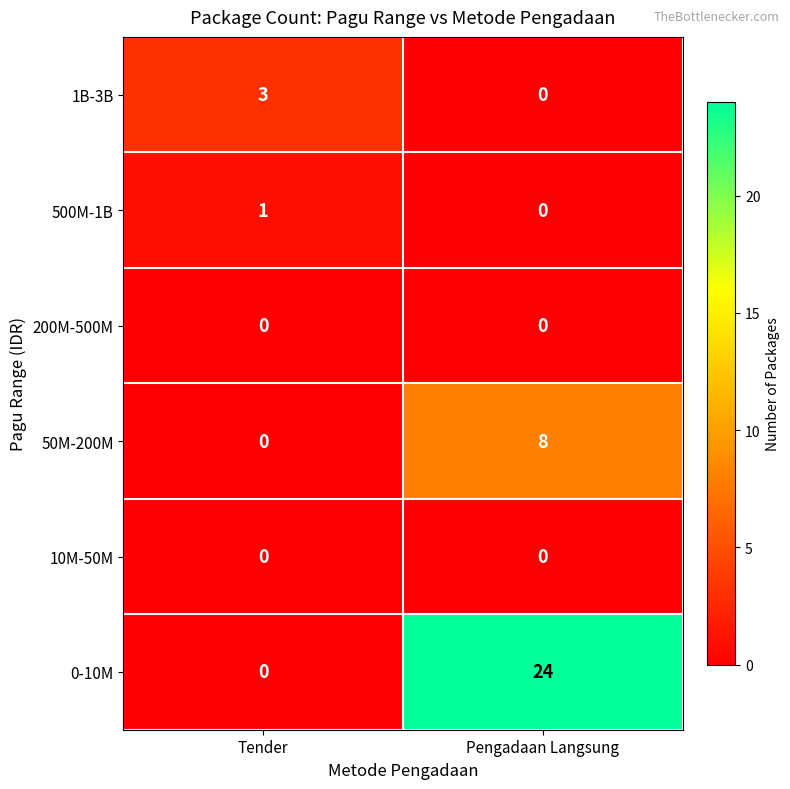

How many series are shown in this chart?

6